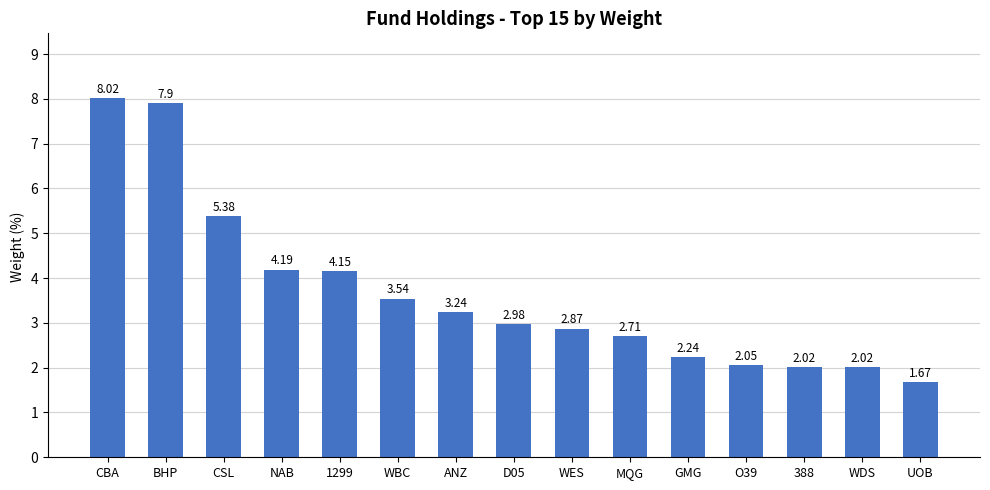

What is the greatest value displayed?

8.0